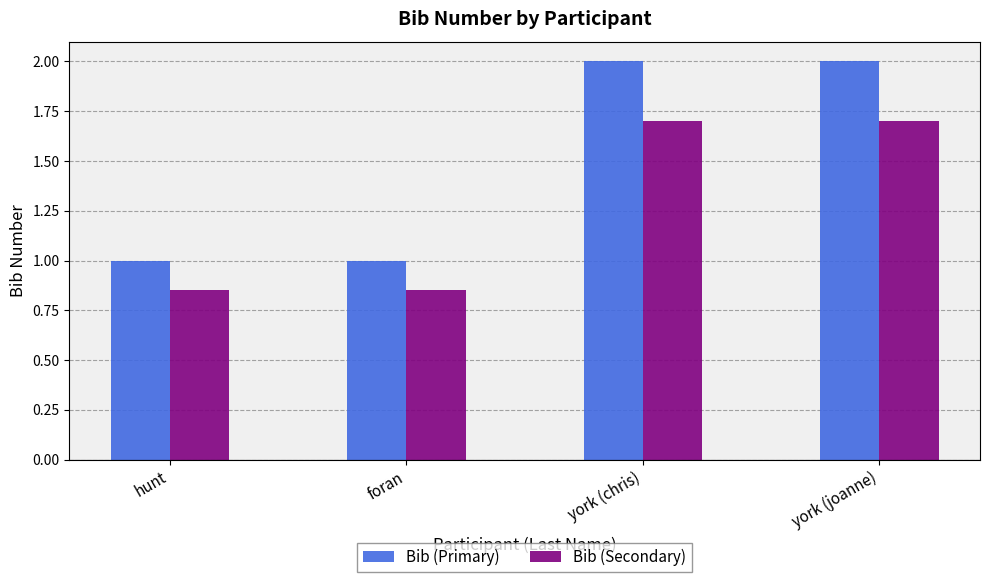

What is the spread (max minus min) of values at york (chris)?

0.3